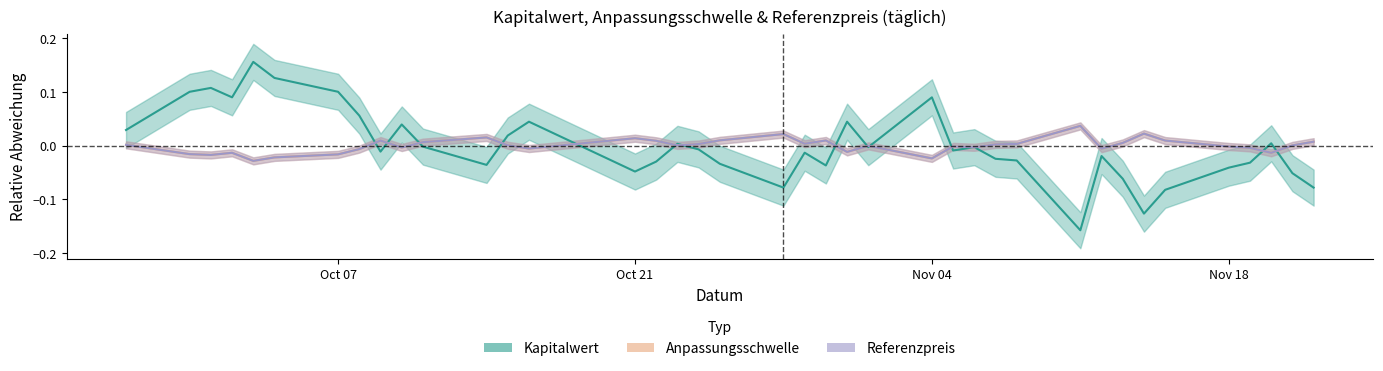

What is the total value across all series at 2024-11-14?

-0.1